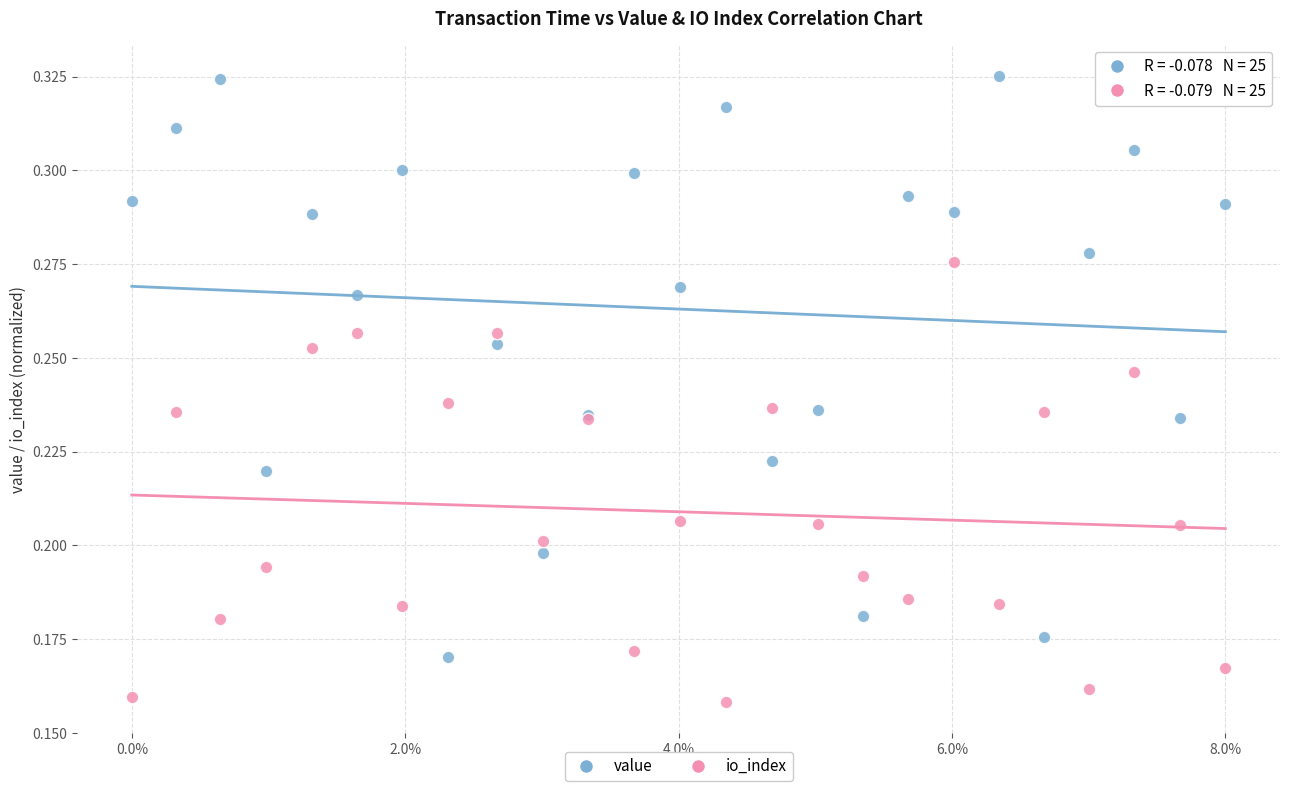

Which series reaches the maximum Y coordinate?

value